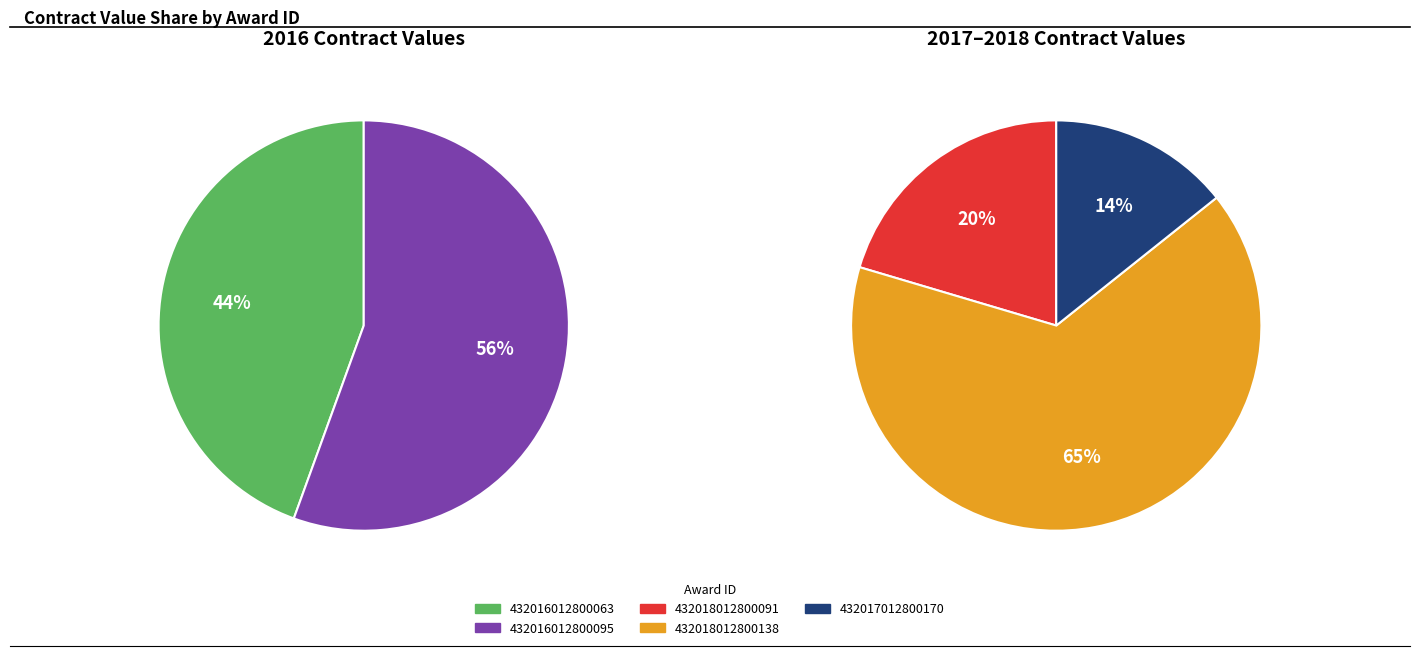

The 432017012800170 slice represents 1% of the pie. True or false?

False